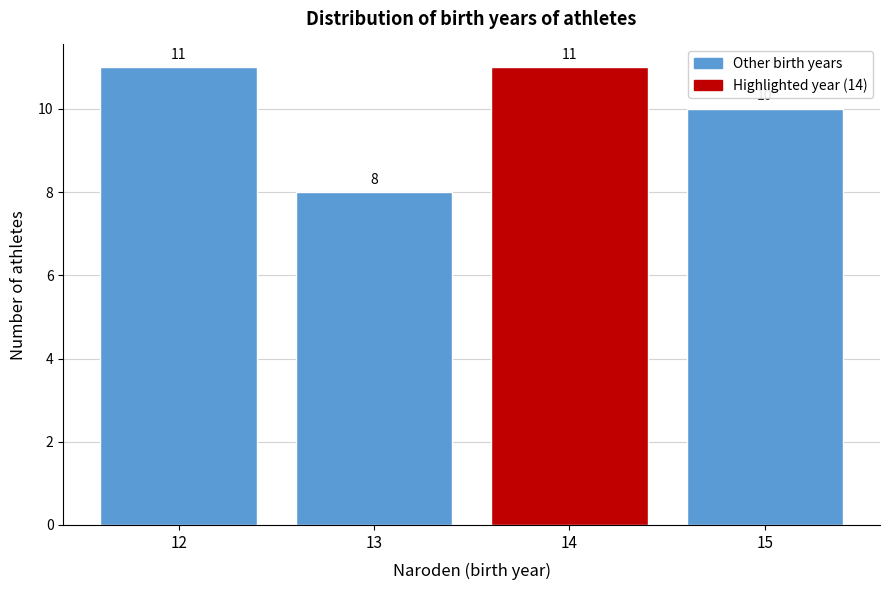

Reading left to right, list all the values displayed in this chart.

11	8	11	10